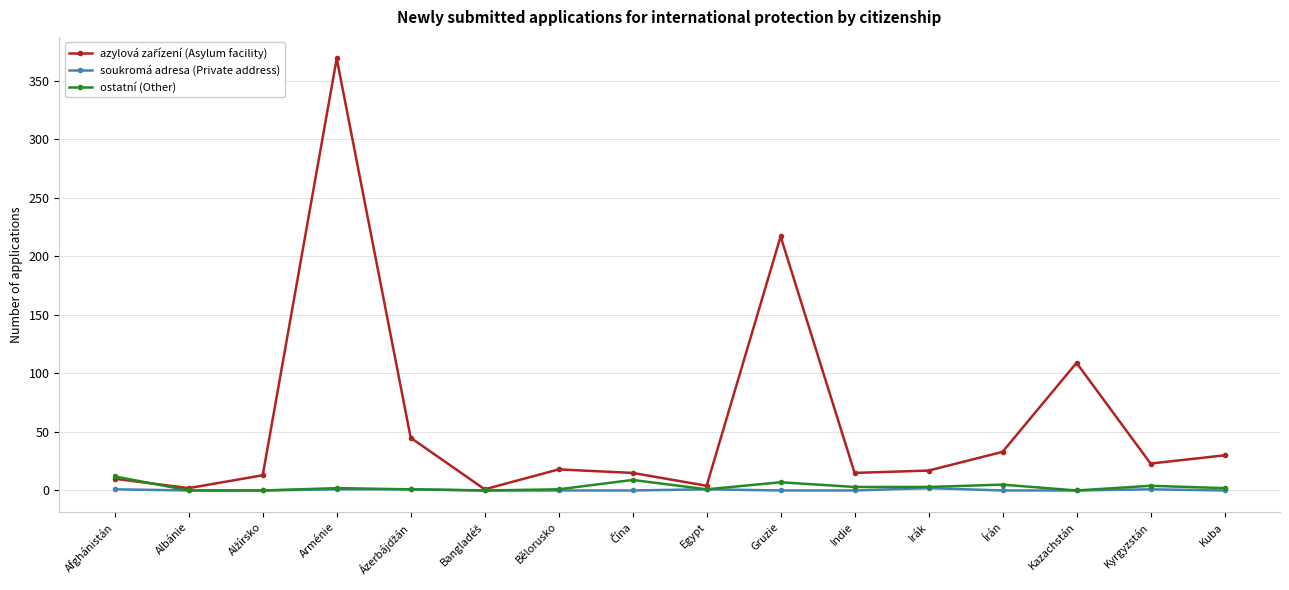

At which category is the sum across all series the highest?

Arménie